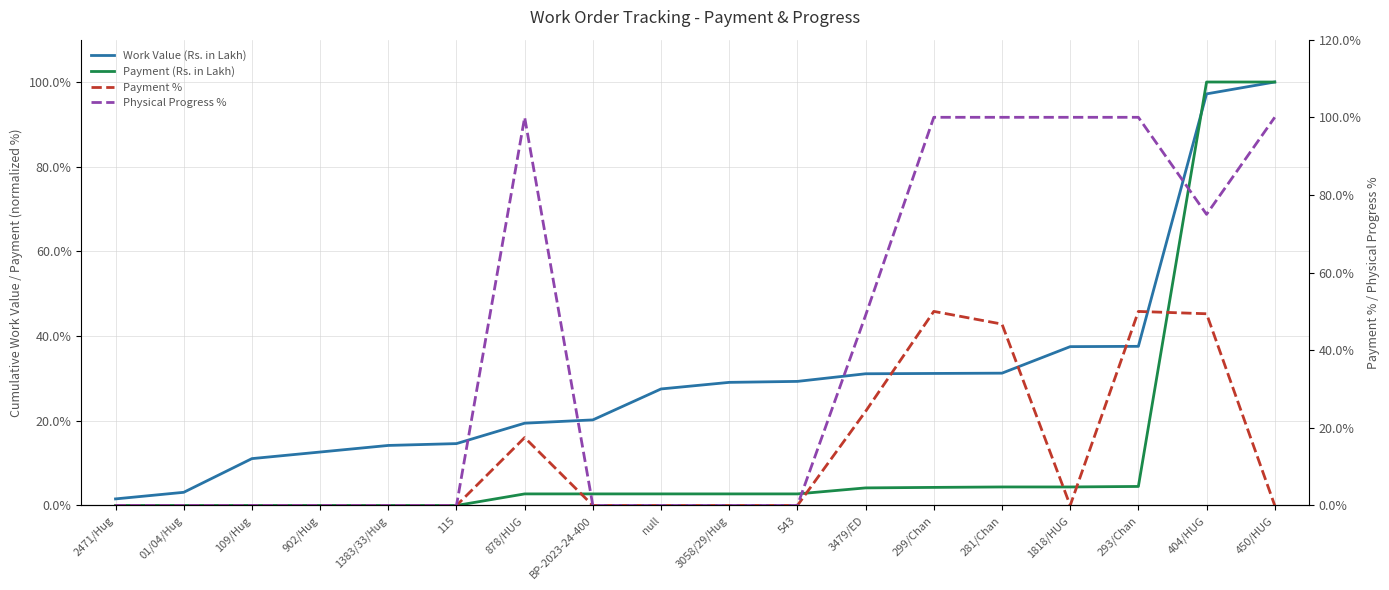

What is the difference between the second highest and second lowest values in the Payment (Rs. in Lakh) series?

100.0